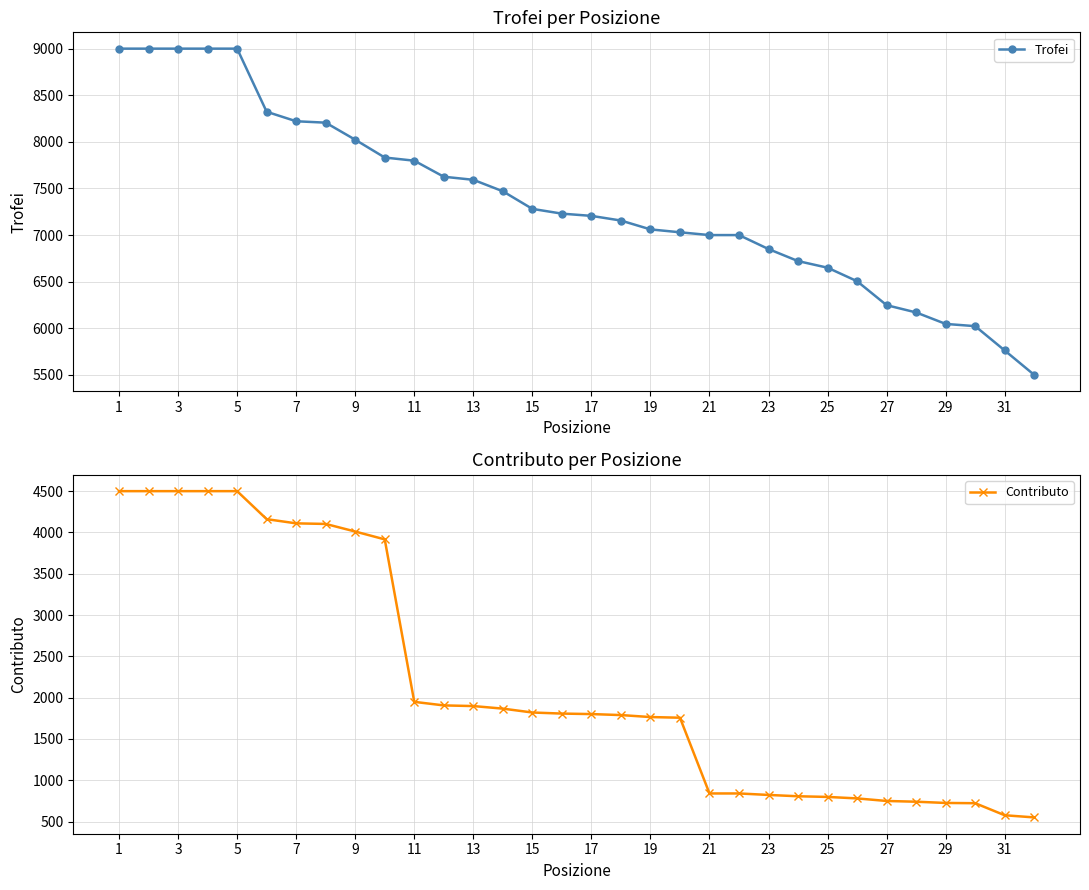

What is the approximate value of Contributo at 5, to the nearest 10?

4500